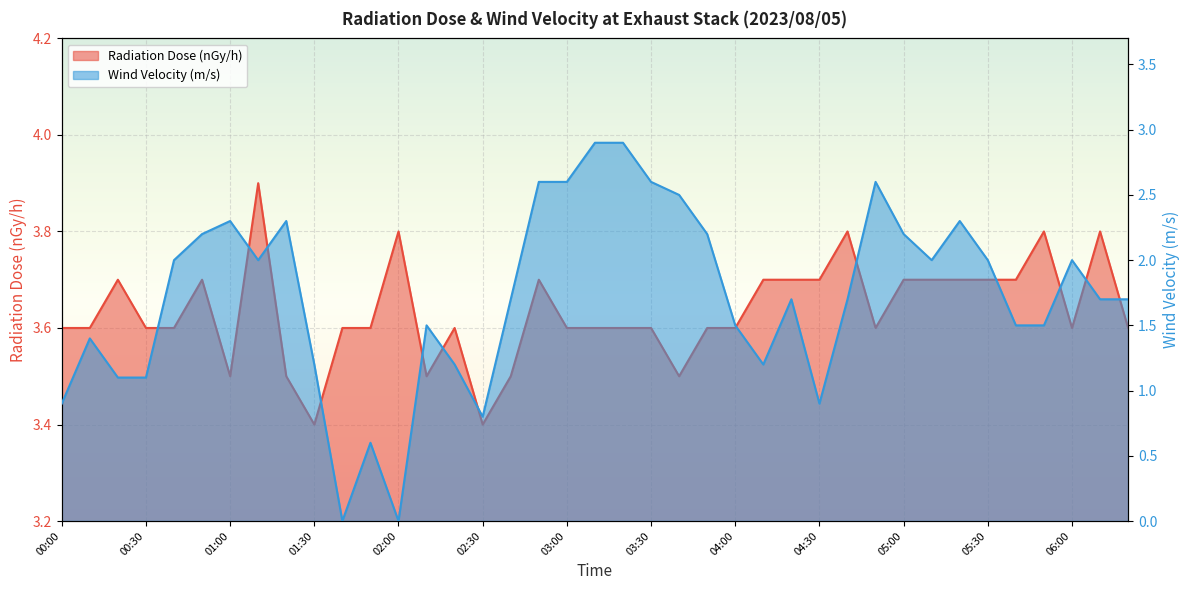

True or false: Wind Velocity (m/s) has more than 1 interior local peaks.

True